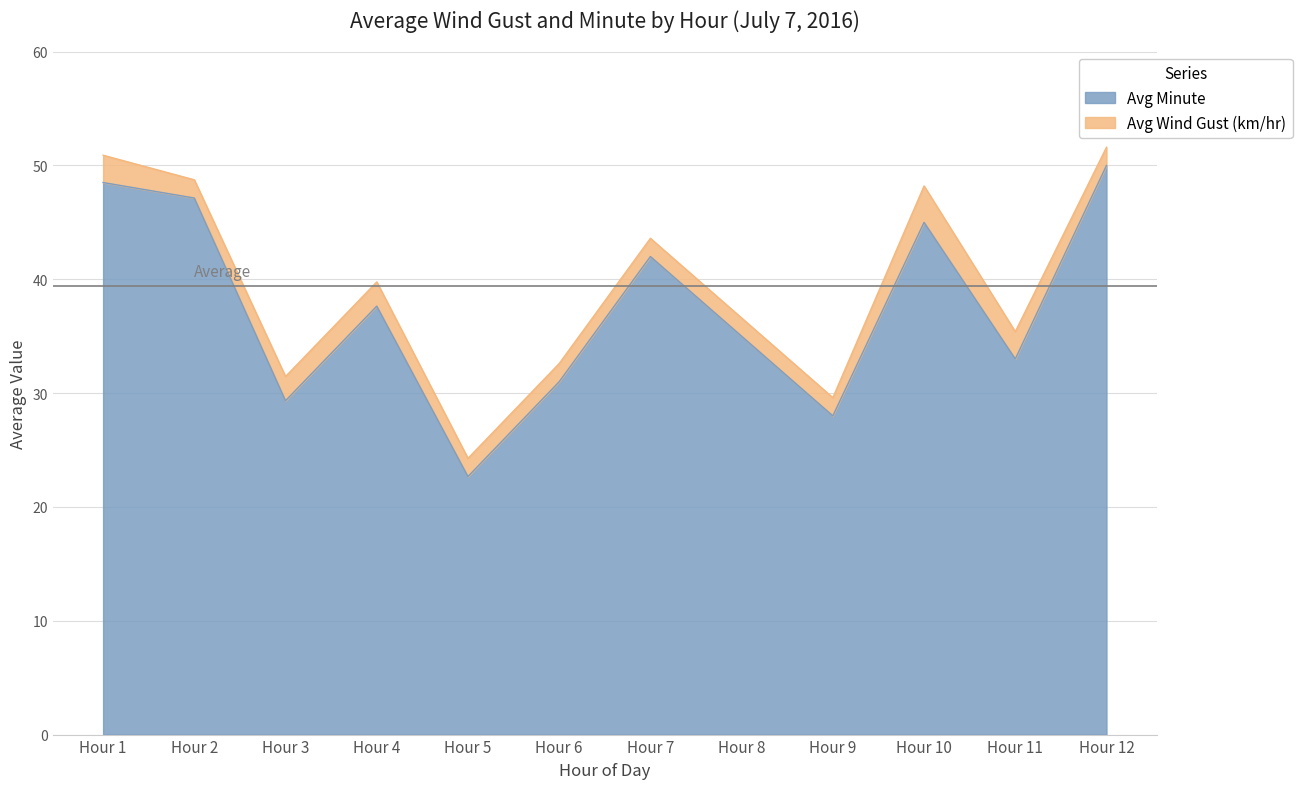

What is the sum of the values at Hour 1 and Hour 8?

83.5